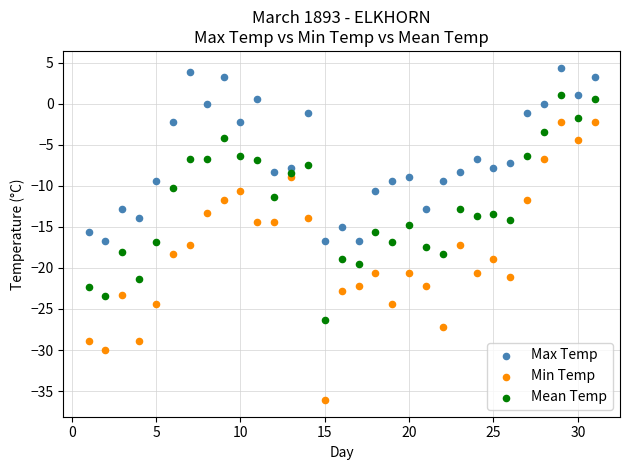

Across all data points, what is the range of Y values (max minus min)?

40.5